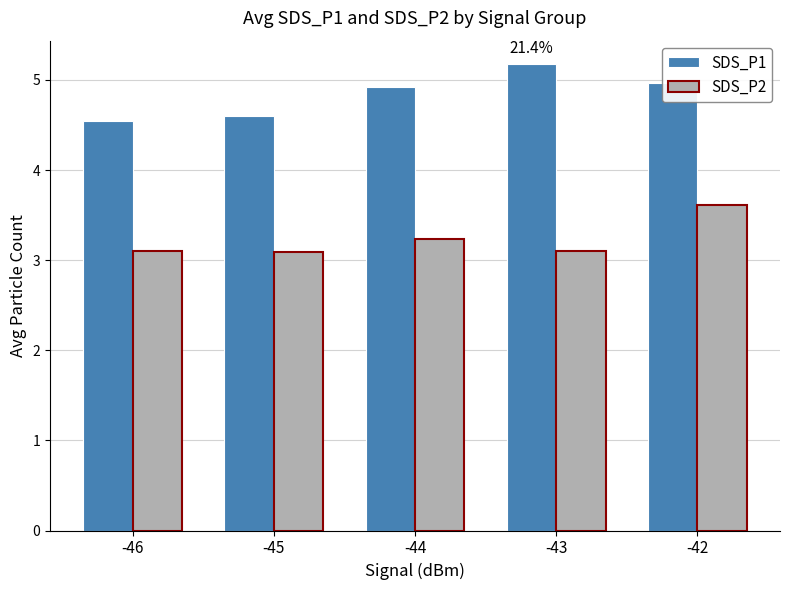

What is the difference between the maximum and second lowest values in the SDS_P2 series?

0.5